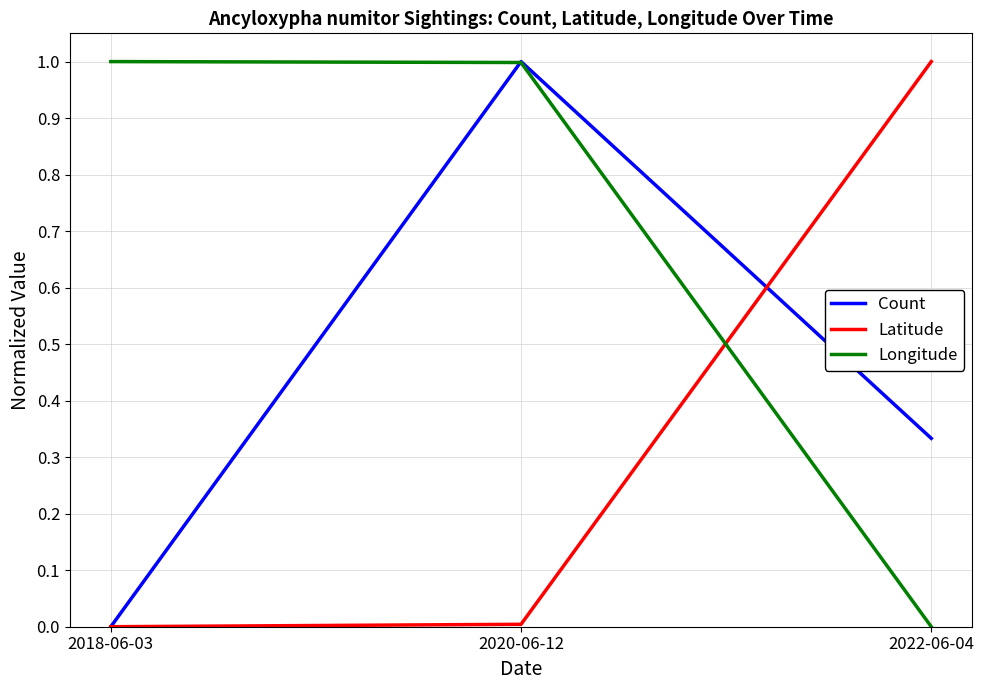

How many positive values does the Latitude series have?

2